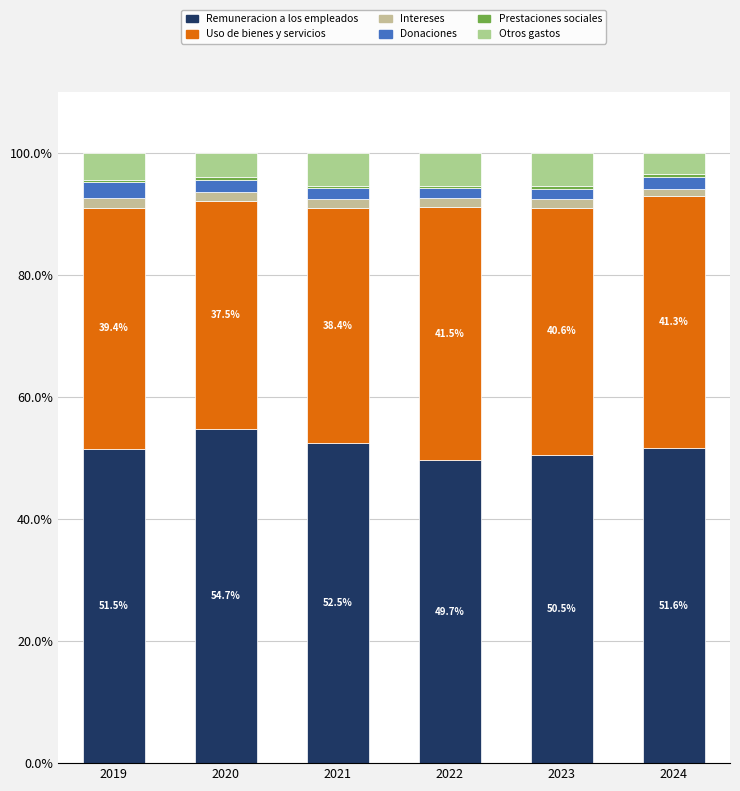

How many distinct data groups are displayed?

6